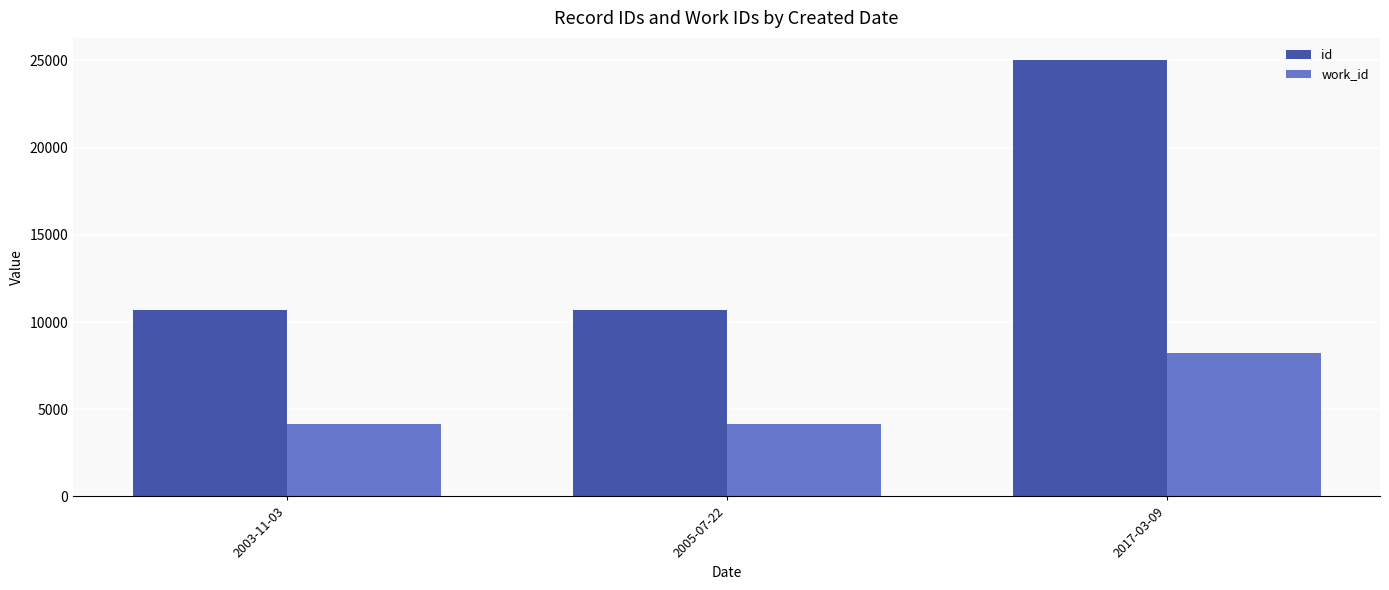

What position from the right is 2005-07-22?

2